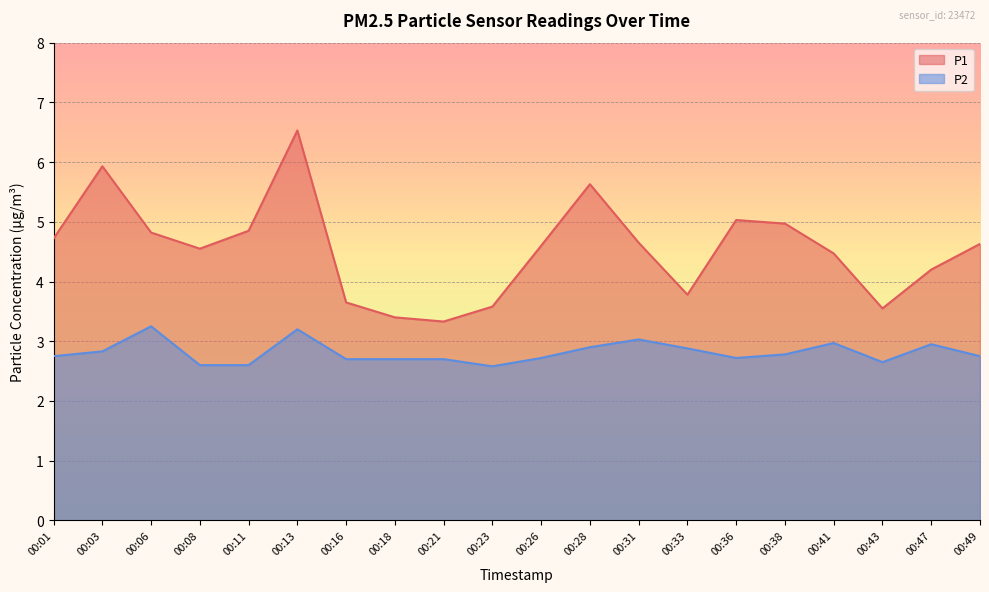

List the labels in order of P2 value, smallest first.

00:23, 00:08, 00:11, 00:43, 00:16, 00:18, 00:21, 00:26, 00:36, 00:01, 00:49, 00:38, 00:03, 00:33, 00:28, 00:47, 00:41, 00:31, 00:13, 00:06